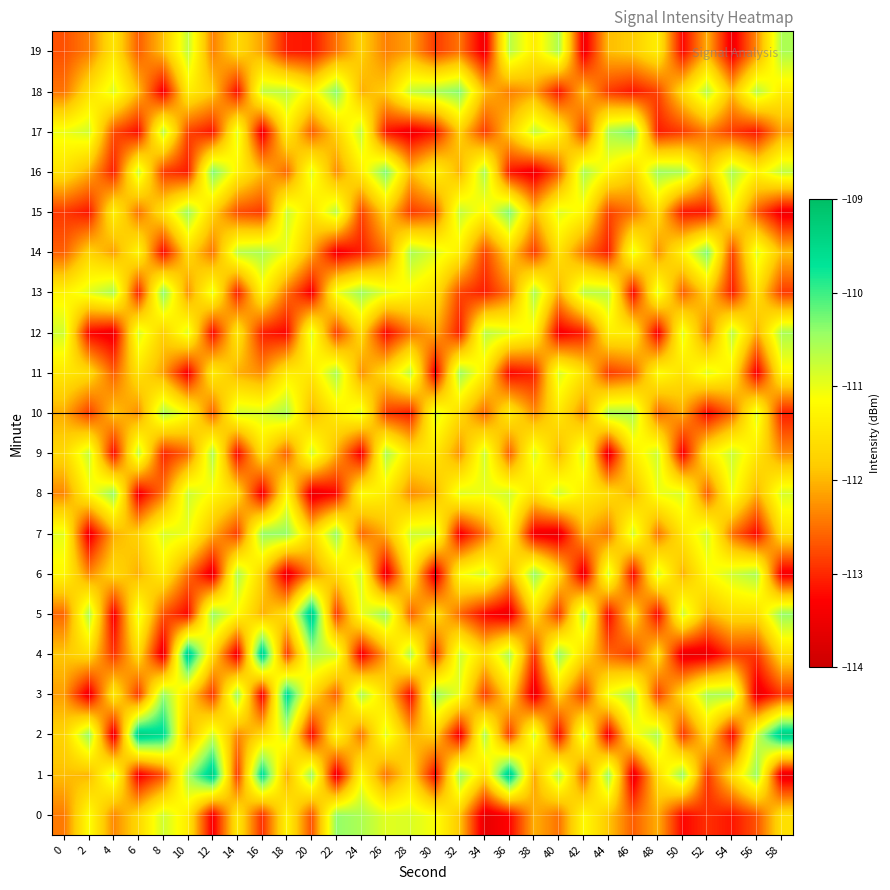

What is the total value across all series at 30?

-2238.2